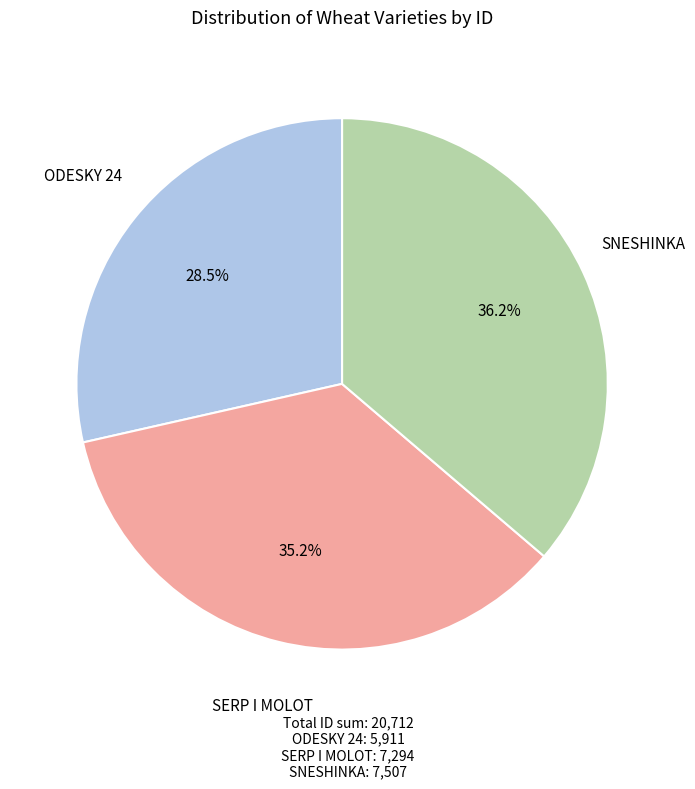

Does any single category account for the majority?

No